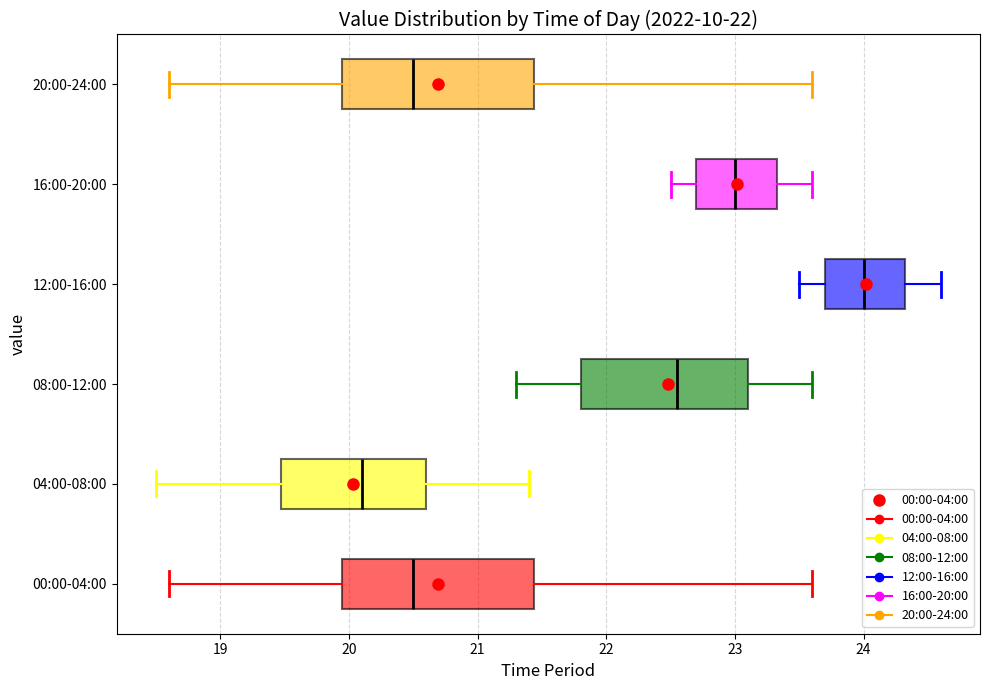

Which box's median line is the furthest to the right?

12:00-16:00